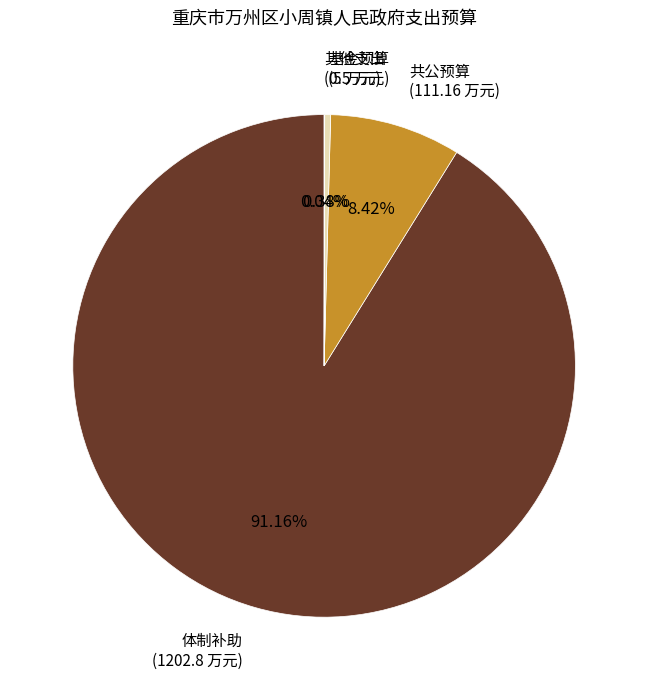

Is there any slice that represents more than half of the pie?

Yes